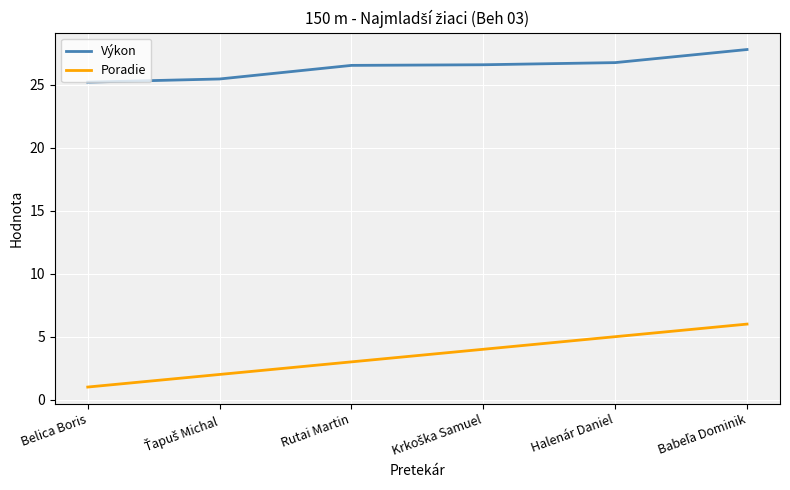

Rank the series by their average value, from lowest to highest.

Poradie, Výkon